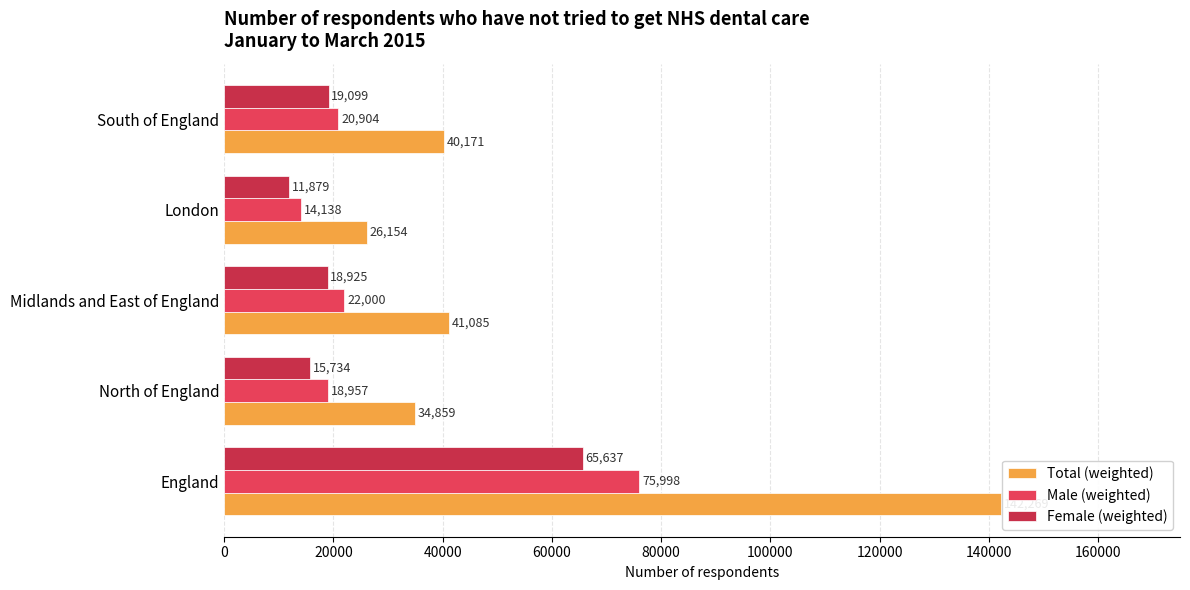

Reading right to left, transcribe all the data shown in this chart.

Total (weighted): 40171	26154	41085	34859	142269
Male (weighted): 20904	14138	22000	18957	75998
Female (weighted): 19099	11879	18925	15734	65637